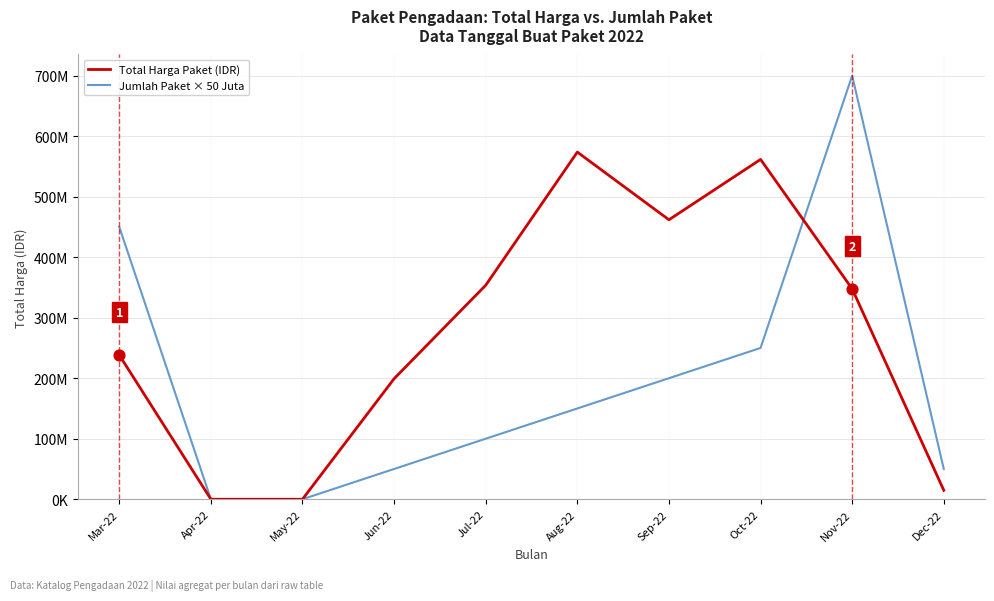

At which category is the sum across all series the highest?

Nov-22